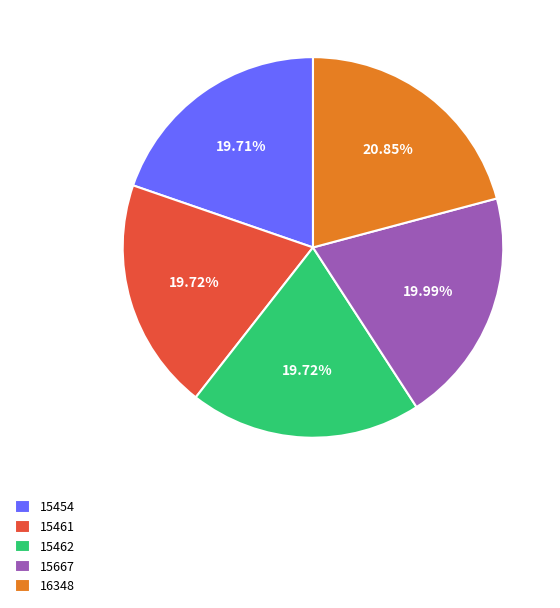

True or false: 16348 accounts for 30% of the total.

False